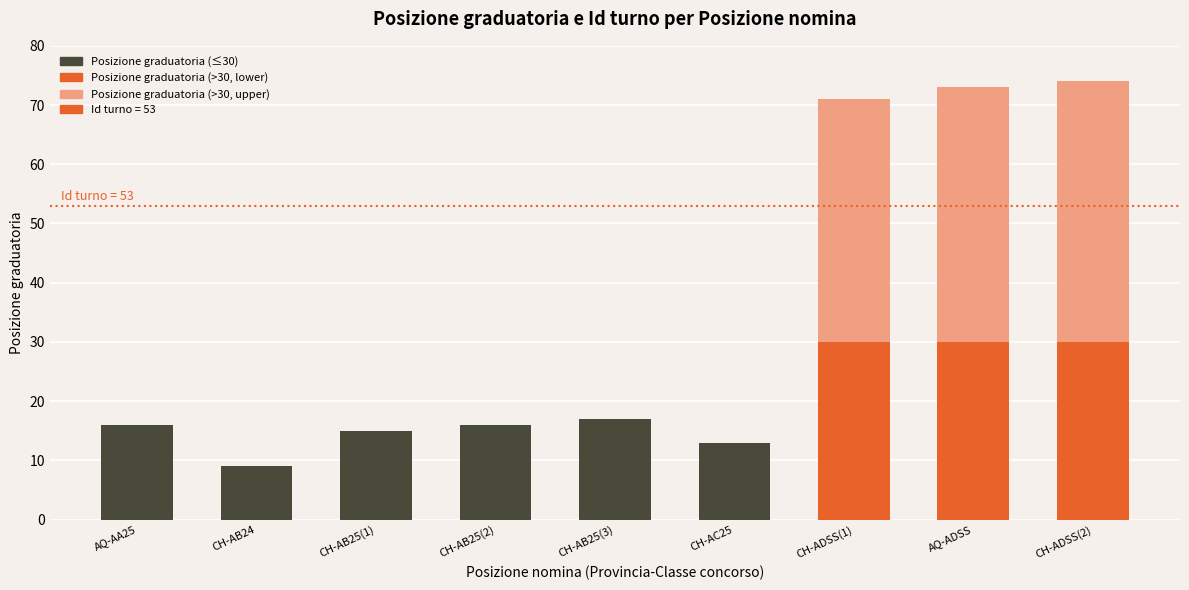

Reading left to right, extract all data points from this chart.

Posizione graduatoria: 16	9	15	16	17	13	71	73	74
Id turno: 53	53	53	53	53	53	53	53	53